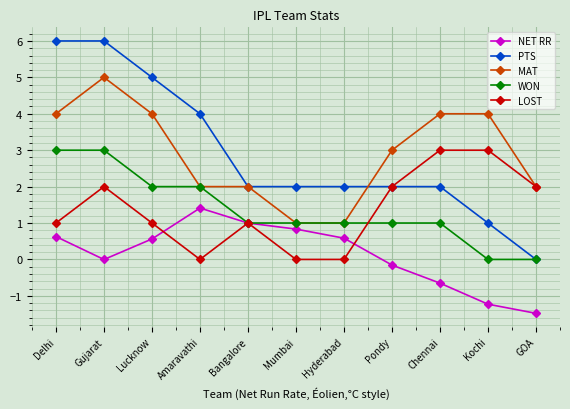

At which label is MAT closest to 3?

Pondy